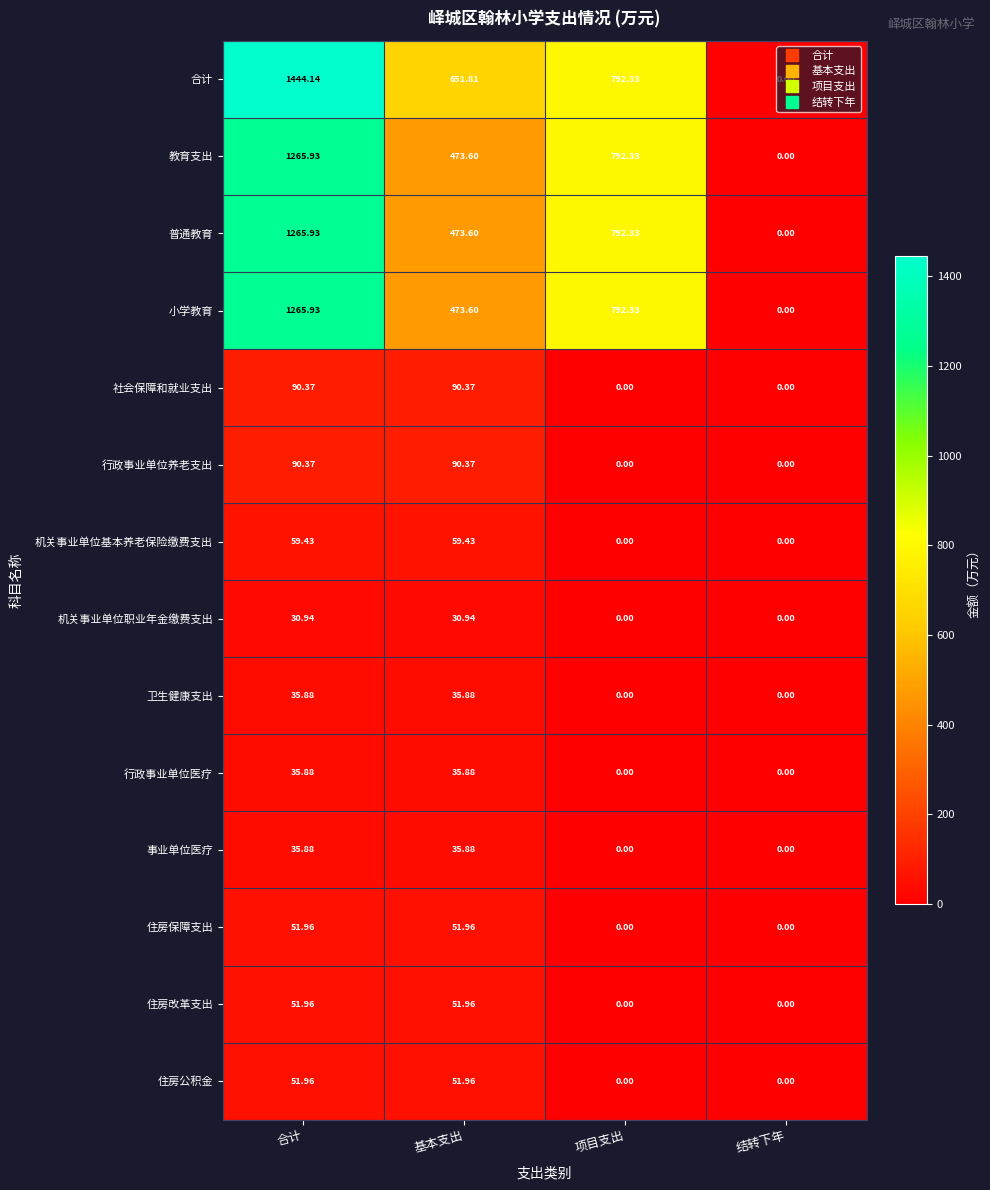

Which category has the lowest value in the 普通教育 series?

结转下年